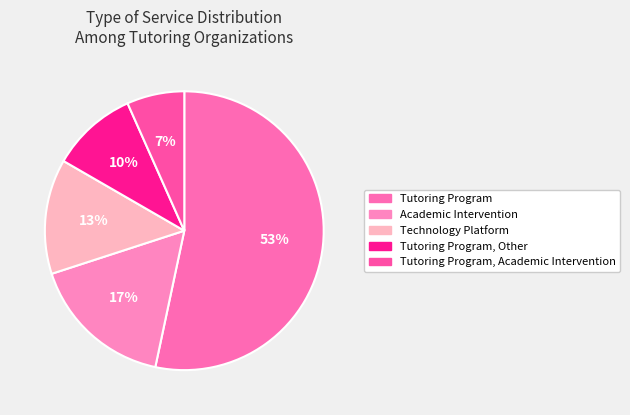

How many segments does this pie chart have?

5